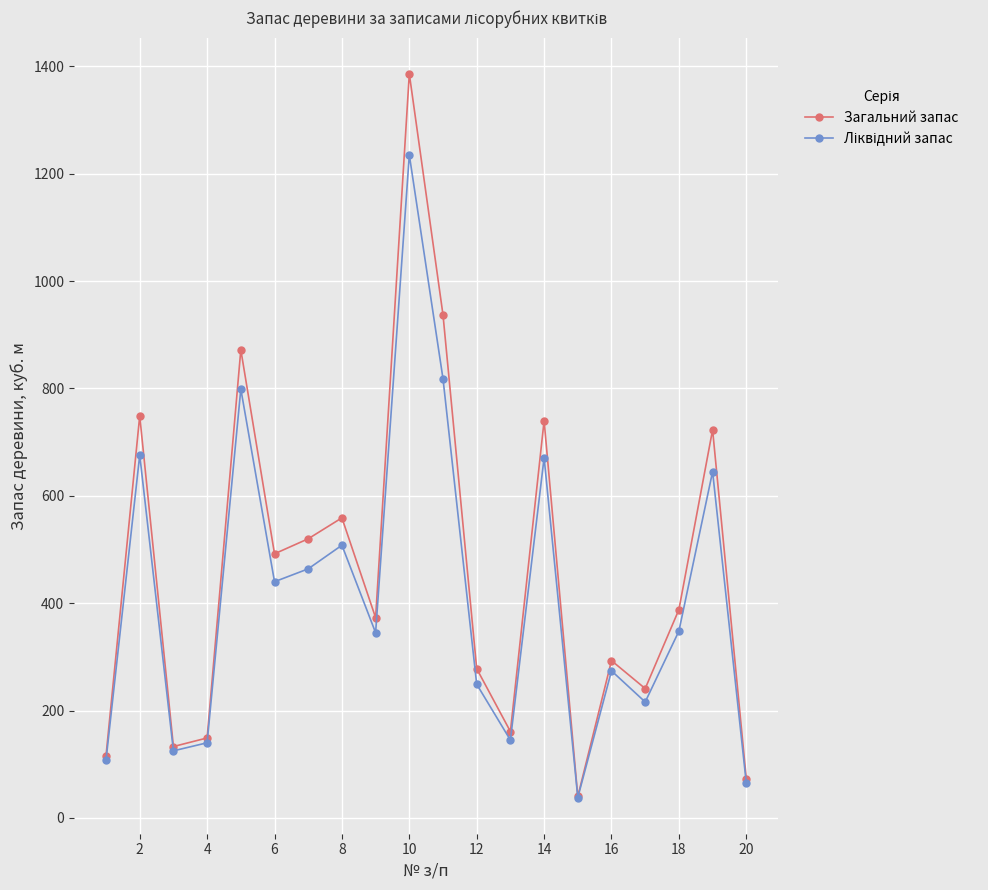

Which series has the widest spread of values?

Загальний запас